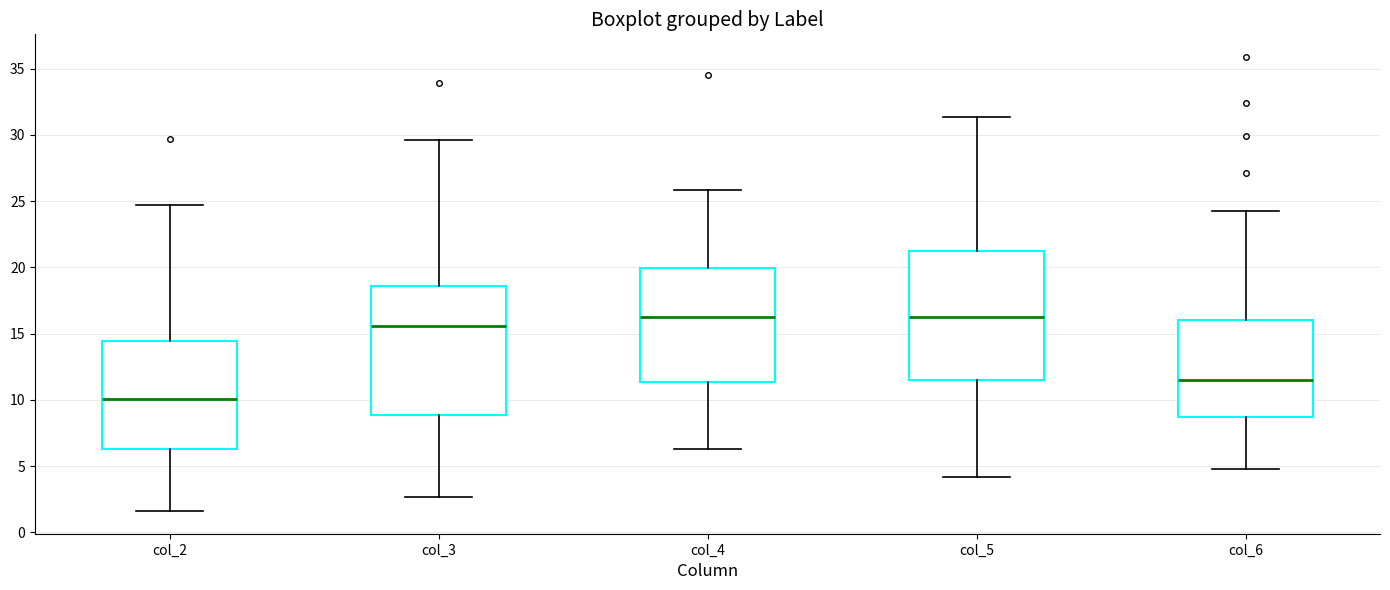

Reading left to right, read every box against the y-axis: the position of its median line, the range the box covers, and the ends of its whiskers. The values are not printed on the chart, so give them approximately, as read against the axis.

col_2: median 10.0, box 6.5 to 14.5, whiskers 1.5 to 24.5
col_3: median 15.5, box 9.0 to 18.5, whiskers 2.5 to 29.5
col_4: median 16.5, box 11.5 to 20.0, whiskers 6.5 to 26.0
col_5: median 16.5, box 11.5 to 21.0, whiskers 4.0 to 31.5
col_6: median 11.5, box 8.5 to 16.0, whiskers 5.0 to 24.5